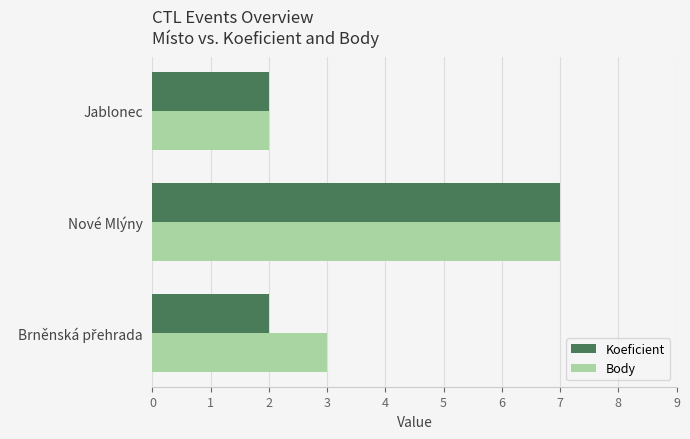

Which category has the lowest value in the Body series?

Jablonec